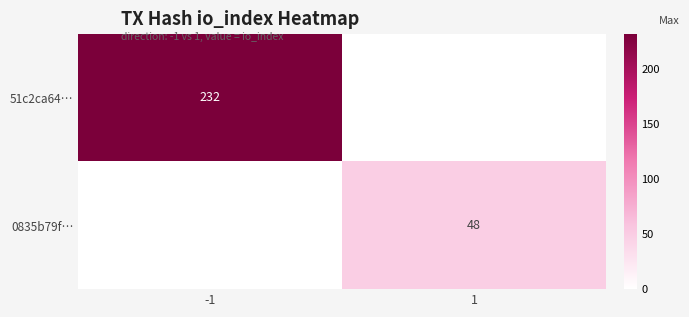

How many categories are shown in the chart?

2